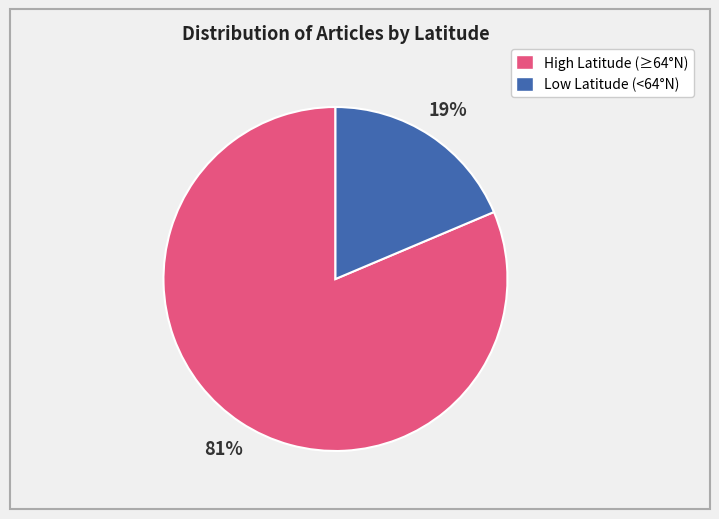

To the nearest percent, what is the average slice percentage?

50%